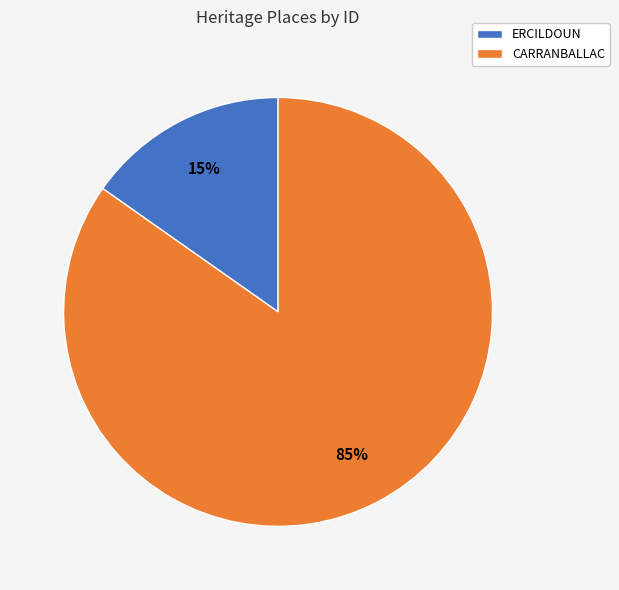

How many slices are in this pie chart?

2